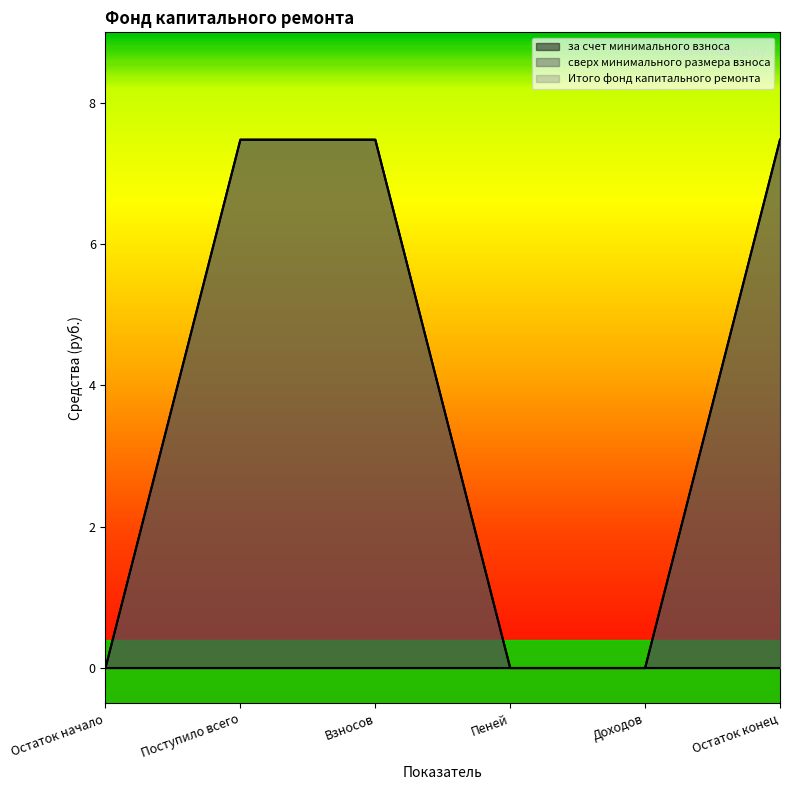

Is the value of за счет минимального взноса at Пеней greater than the value of Итого фонд капитального ремонта at Доходов?

No